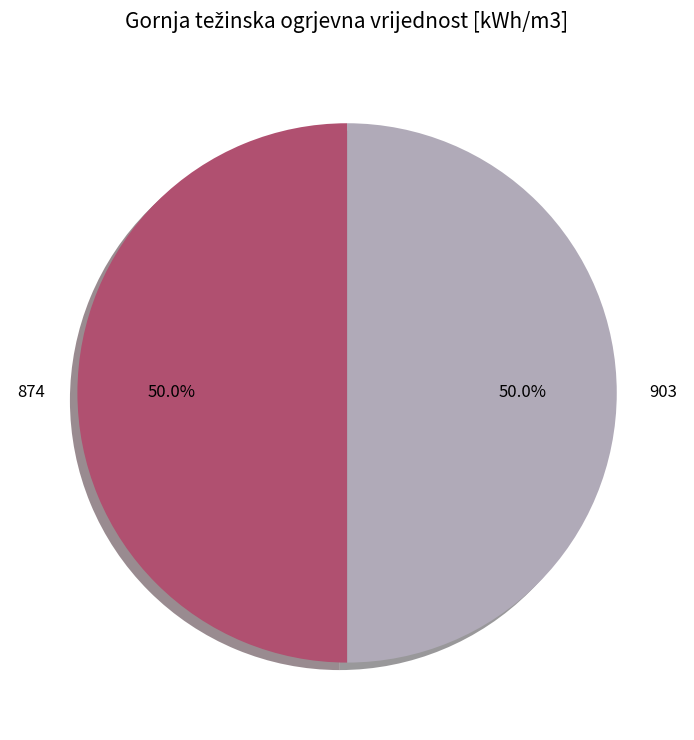

To the nearest percent, what portion does 903 represent?

50%